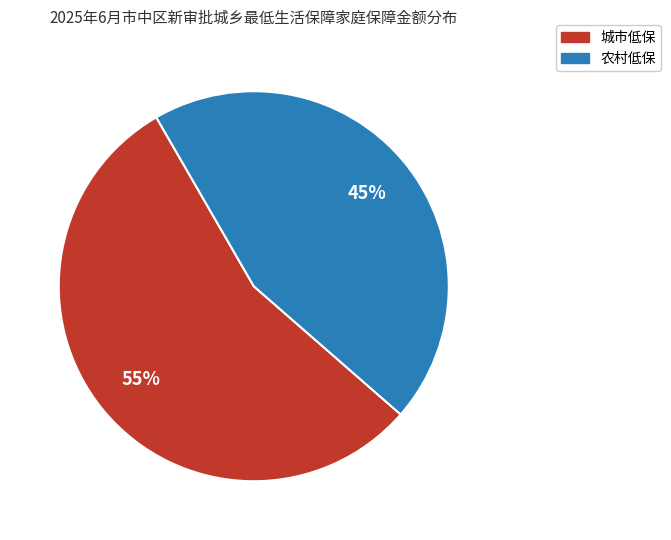

Is there any slice that represents more than half of the pie?

Yes